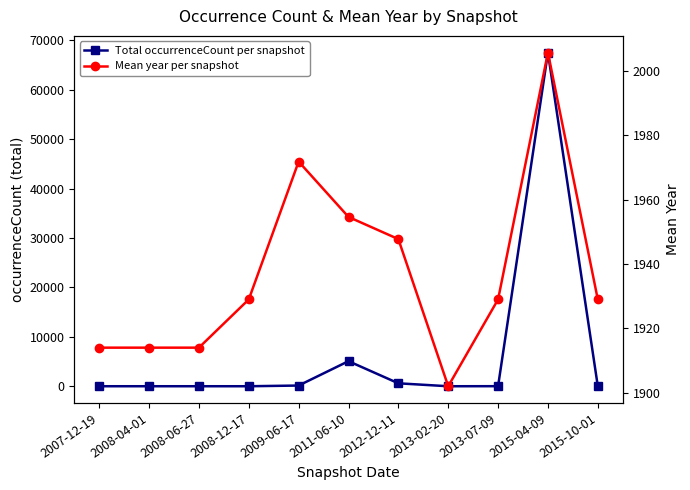

How many values in the Total occurrenceCount per snapshot series are below 15?

5